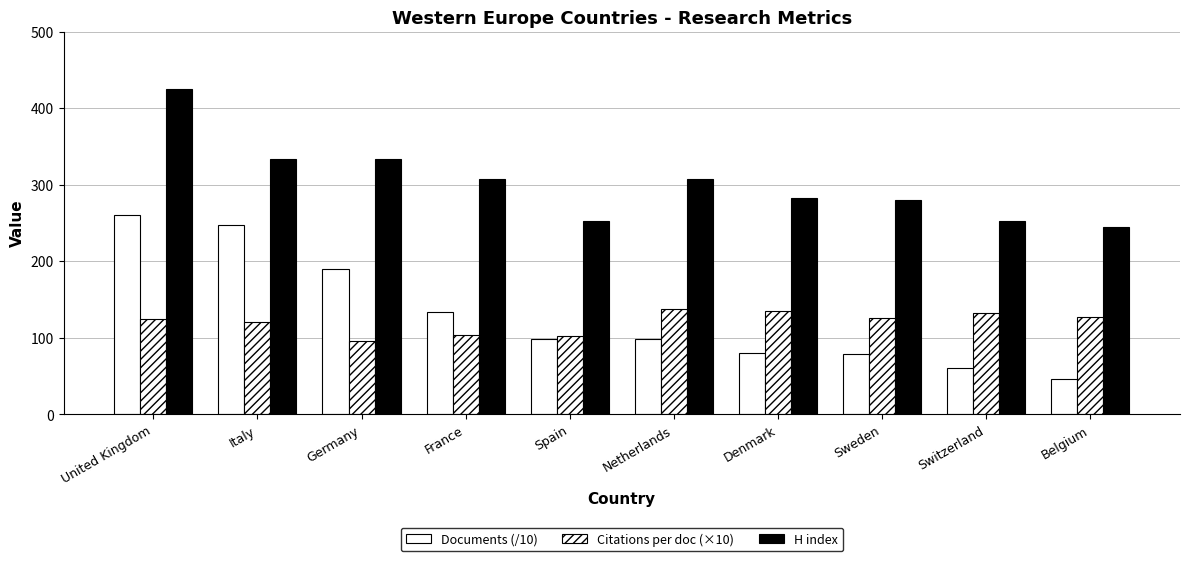

How many categories are shown in the chart?

10